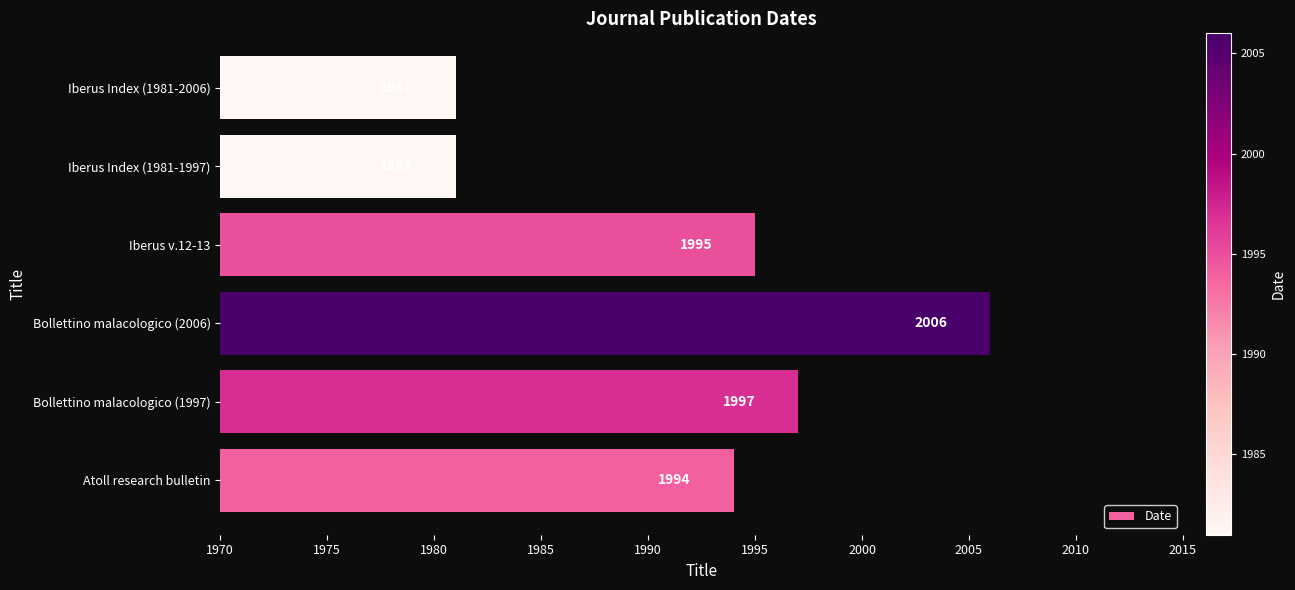

What is the minimum value shown in the chart?

1981